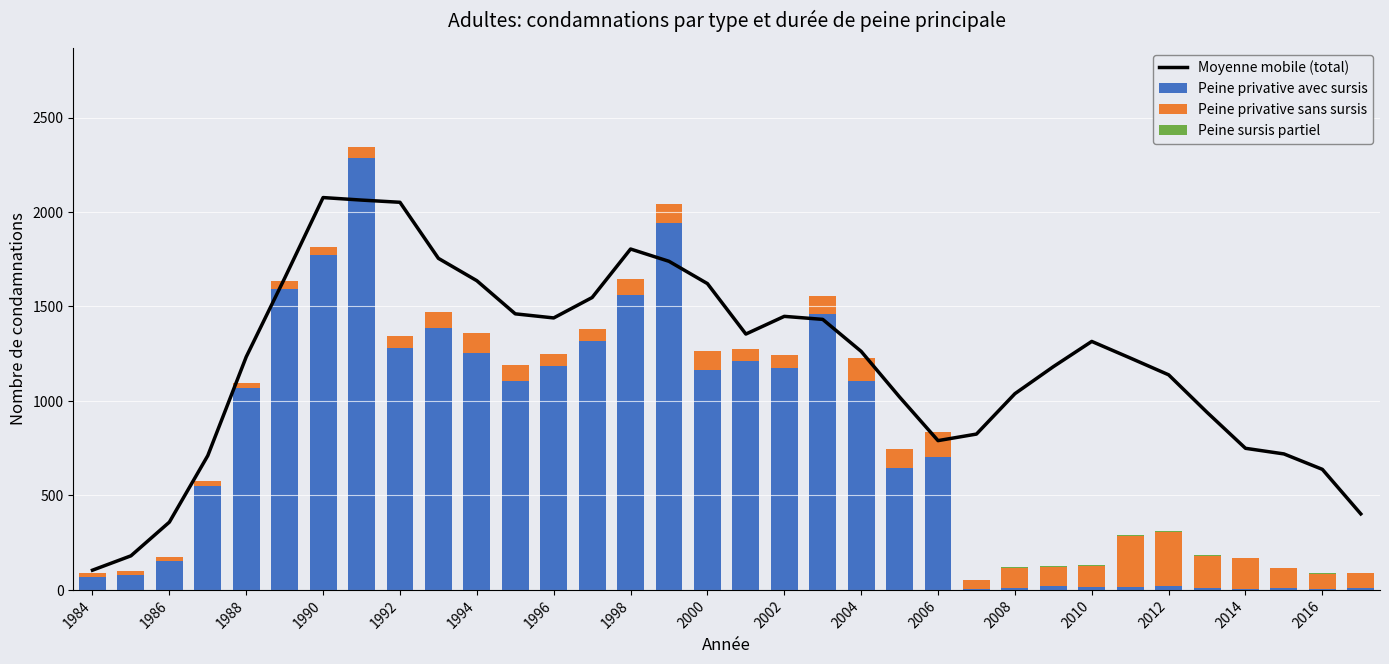

Is the value of Peine privative avec sursis at 1996 greater than the value of Peine sursis partiel at 1990?

Yes